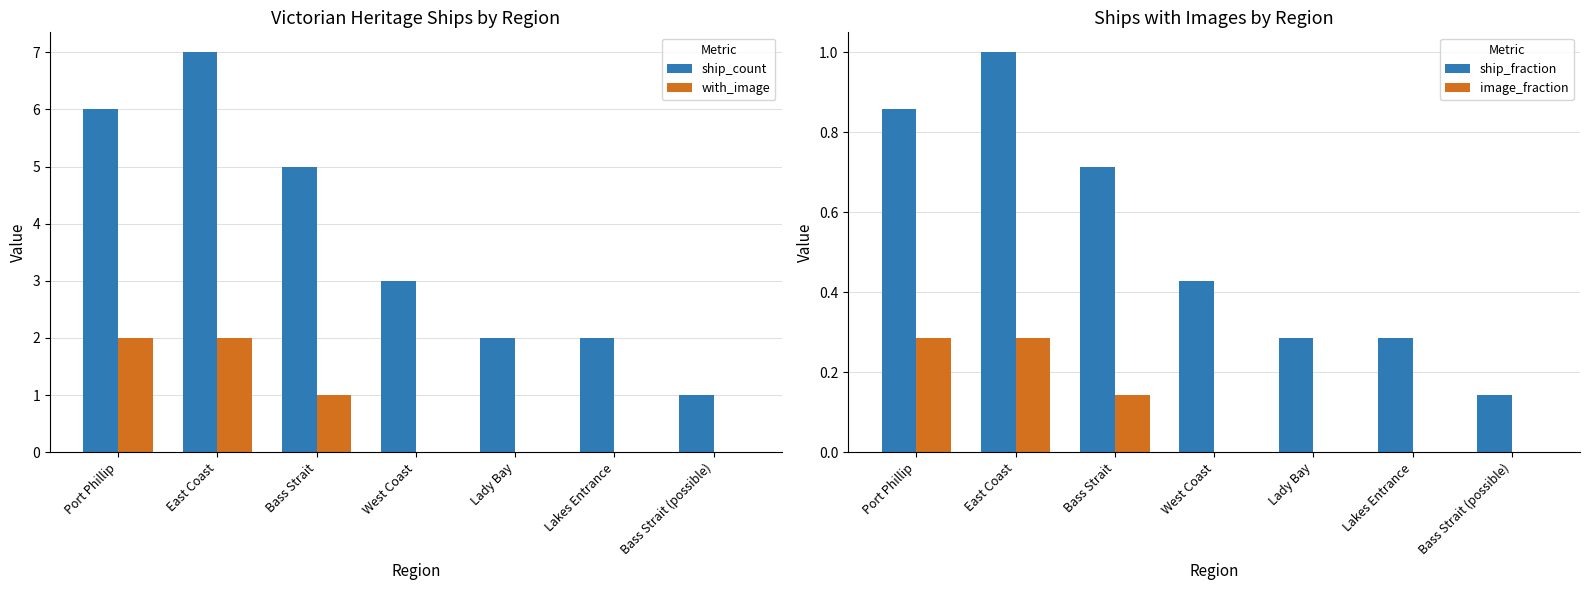

At which label does ship_count first exceed 3?

Port Phillip